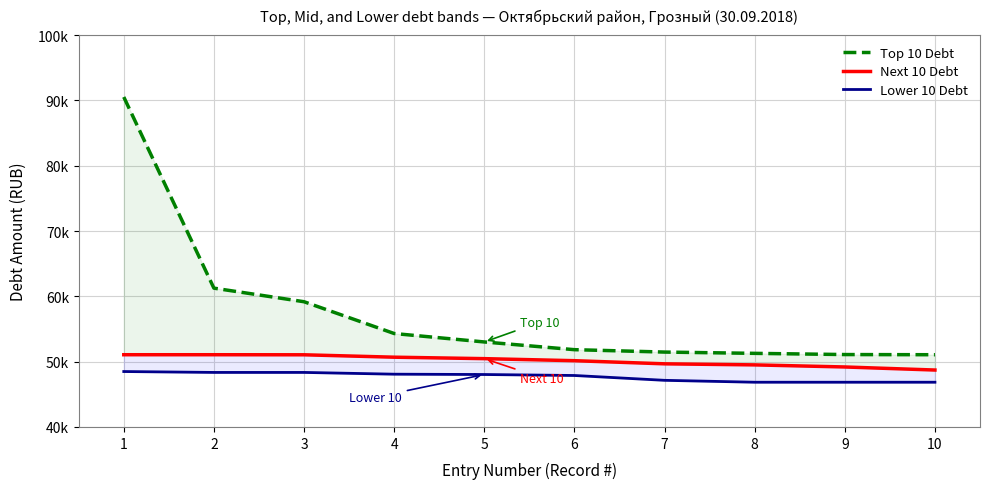

Rank the series at 9 from highest to lowest value.

Top 10 Debt, Next 10 Debt, Lower 10 Debt